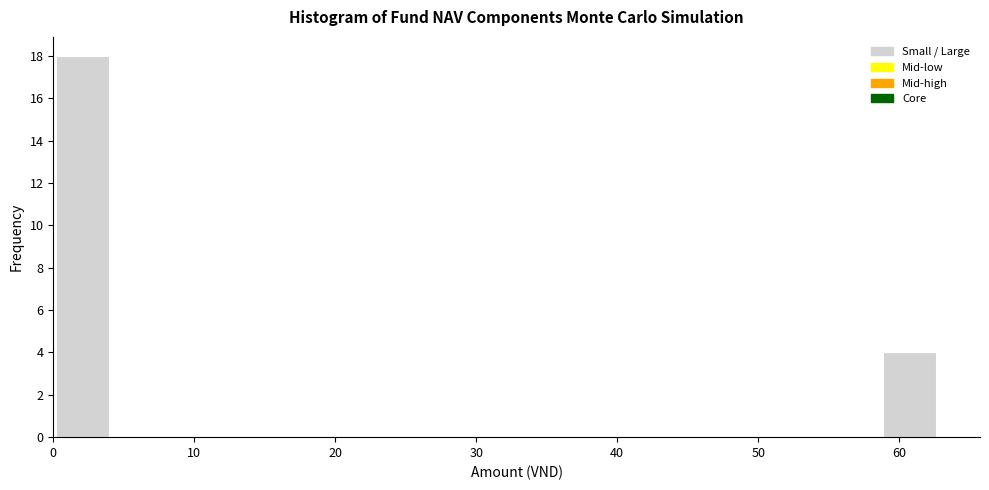

Which range on the x-axis has the tallest bar?

0 to 4